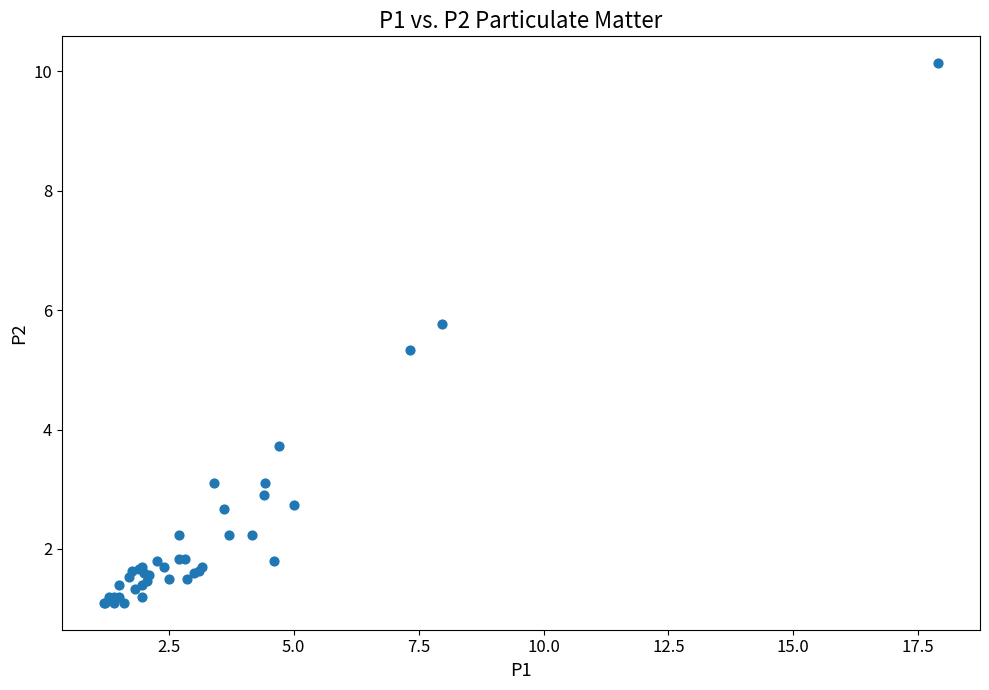

What Y value in the scatter plot is closest to 5?

5.3